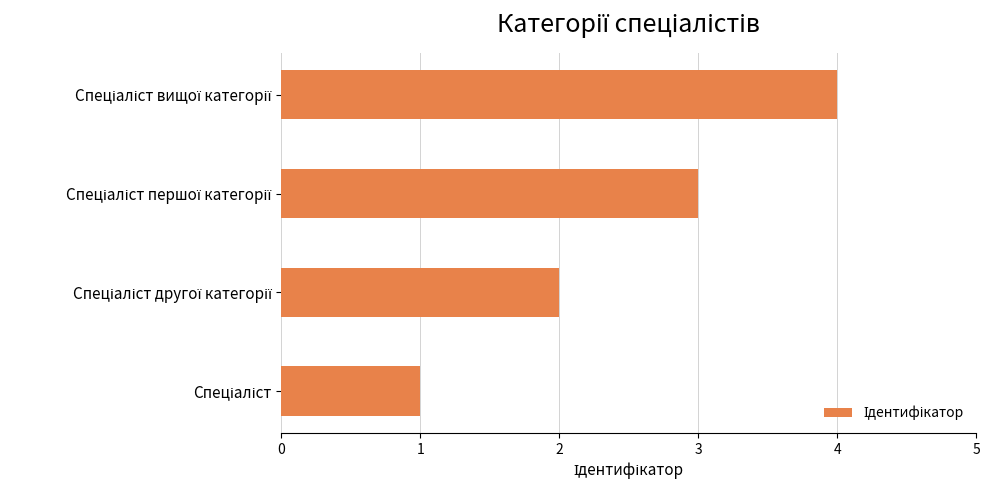

Count the values in the range 2 to 4.

3